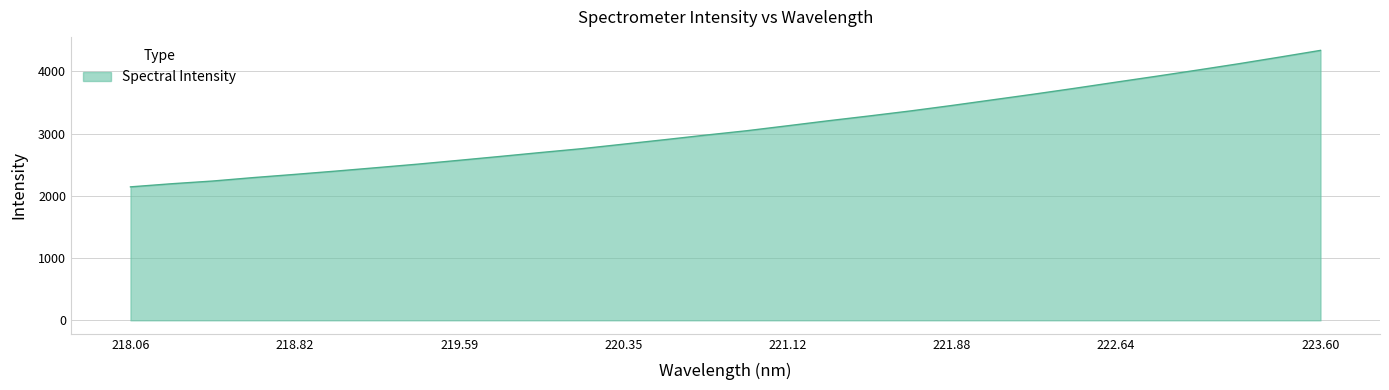

How many lines are shown in the chart?

1